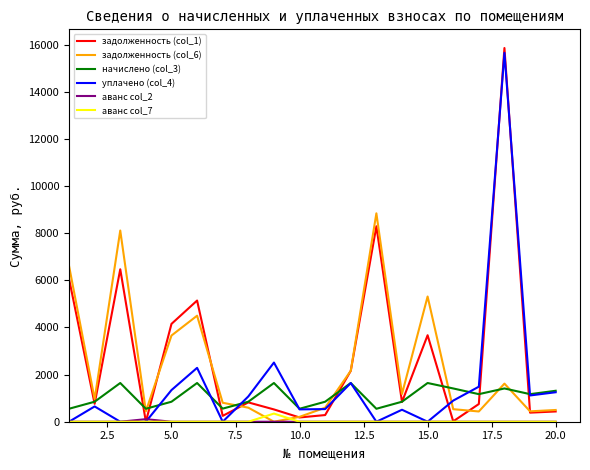

What is the maximum value for задолженность (col_1)?

15860.0